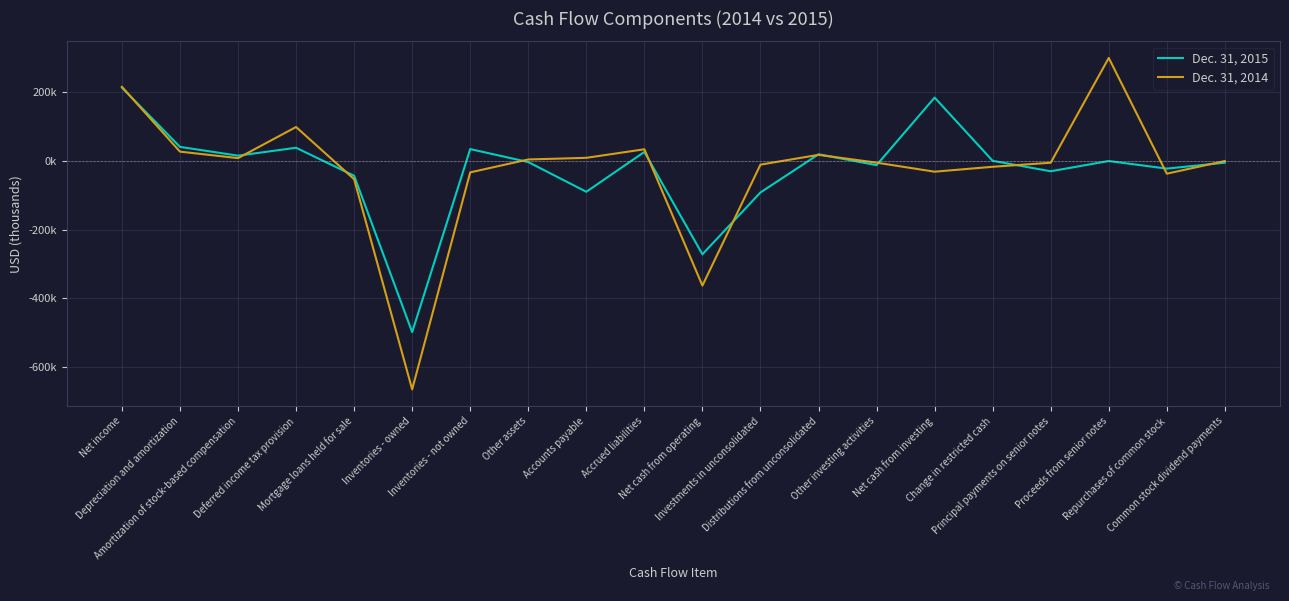

What position from the right is Change in restricted cash?

5